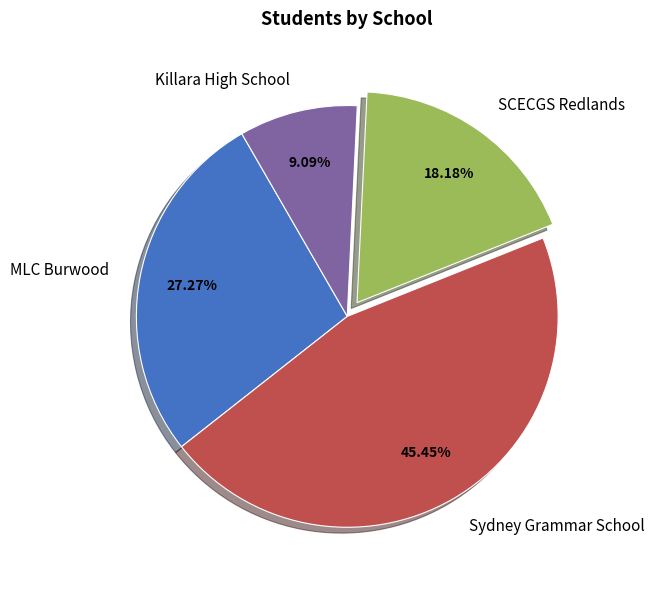

To the nearest percent, what is the difference between the largest and smallest slice percentages?

36%